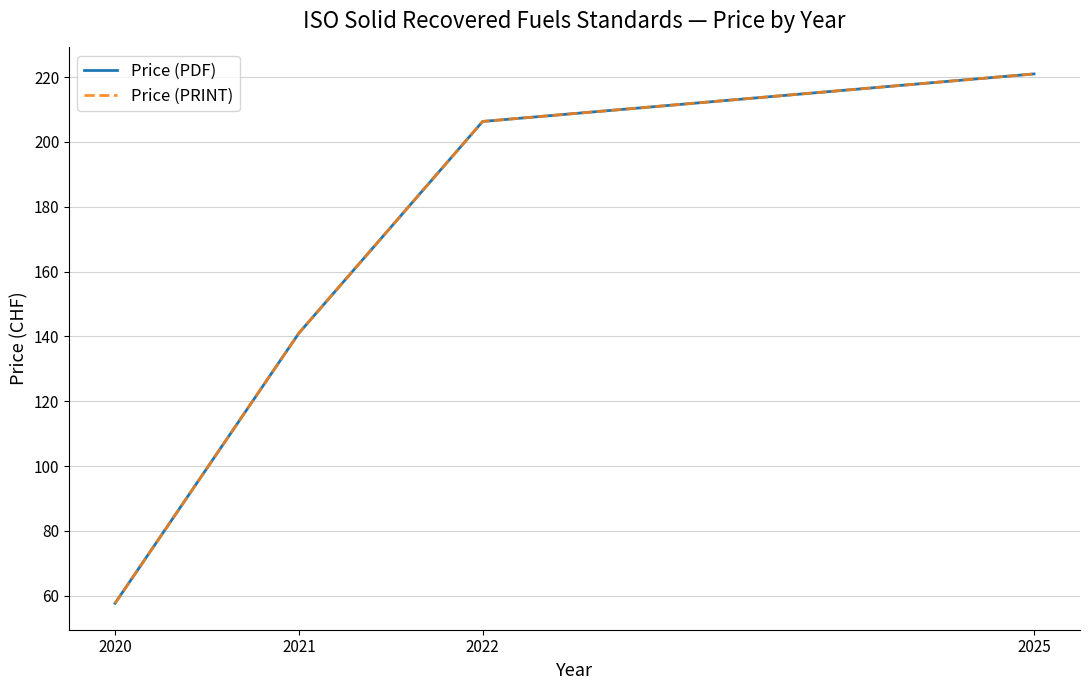

What is the minimum value for Price (PDF)?

57.7